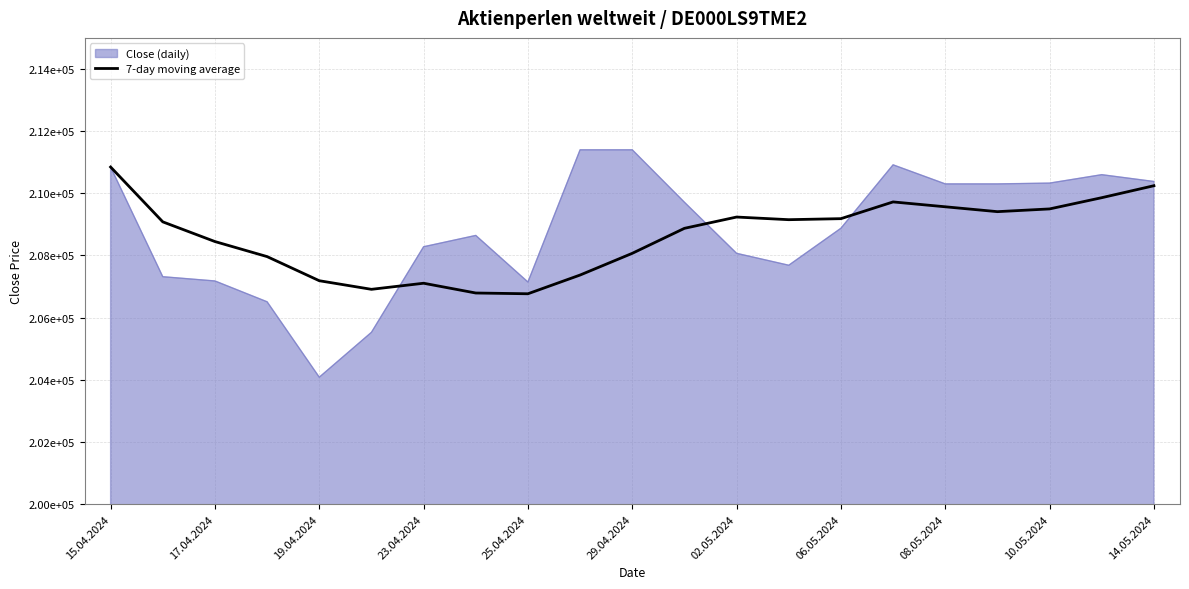

Does the chart have visible grid lines?

Yes